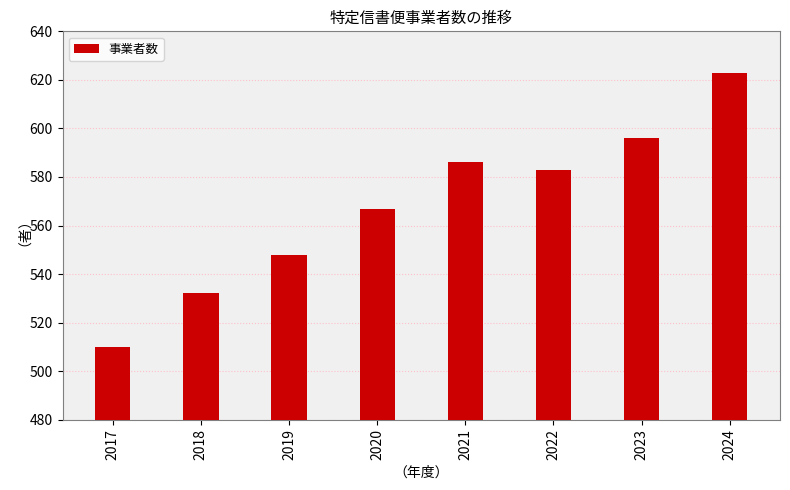

At which label is the value closest to 566?

2020